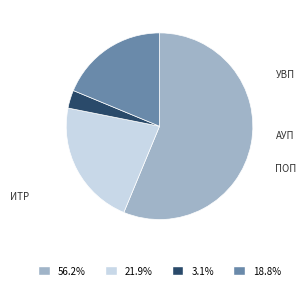

What is the ratio of the value at ПОП to the value at АУП?

0.1